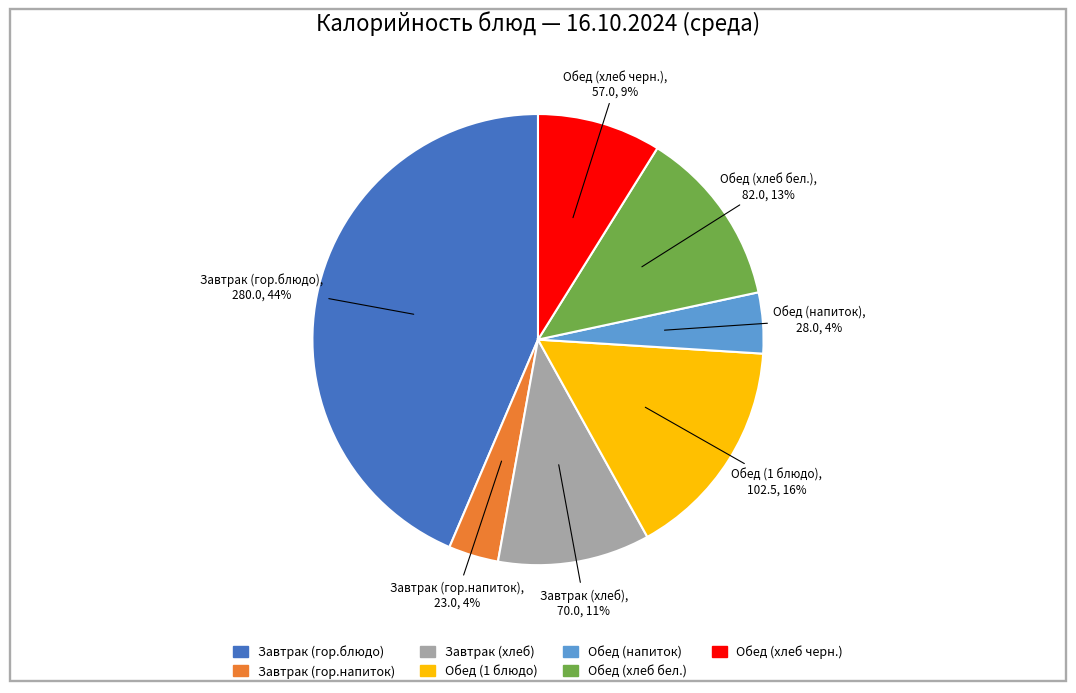

Combined, do Обед (хлеб черн.) and Обед (1 блюдо) account for over 50%?

No